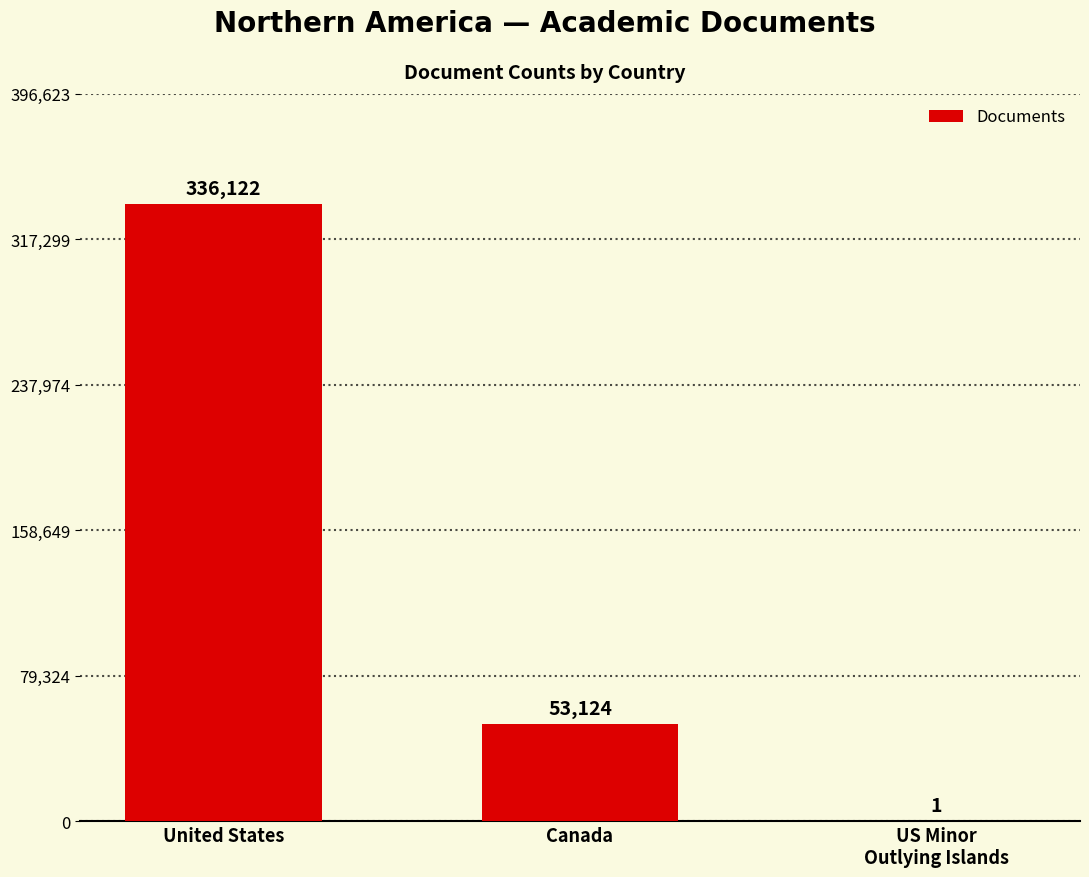

Approximately how many times larger is the value at United States compared to US Minor
Outlying Islands?

336122.0